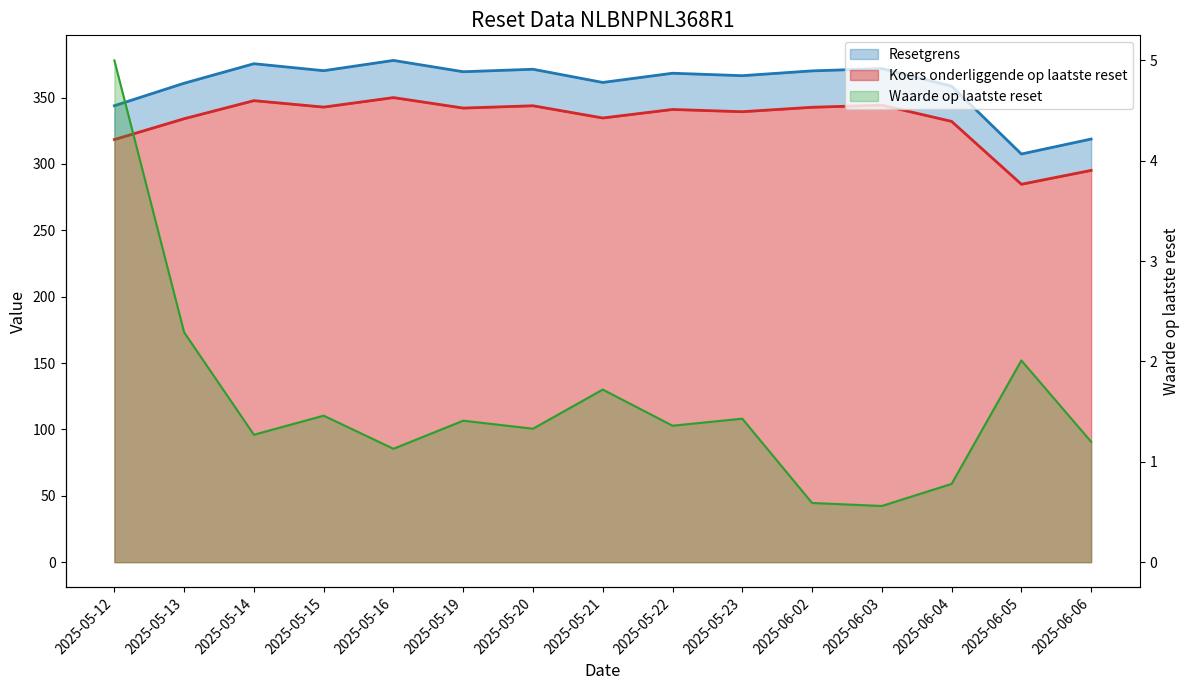

How many distinct data groups are displayed?

3